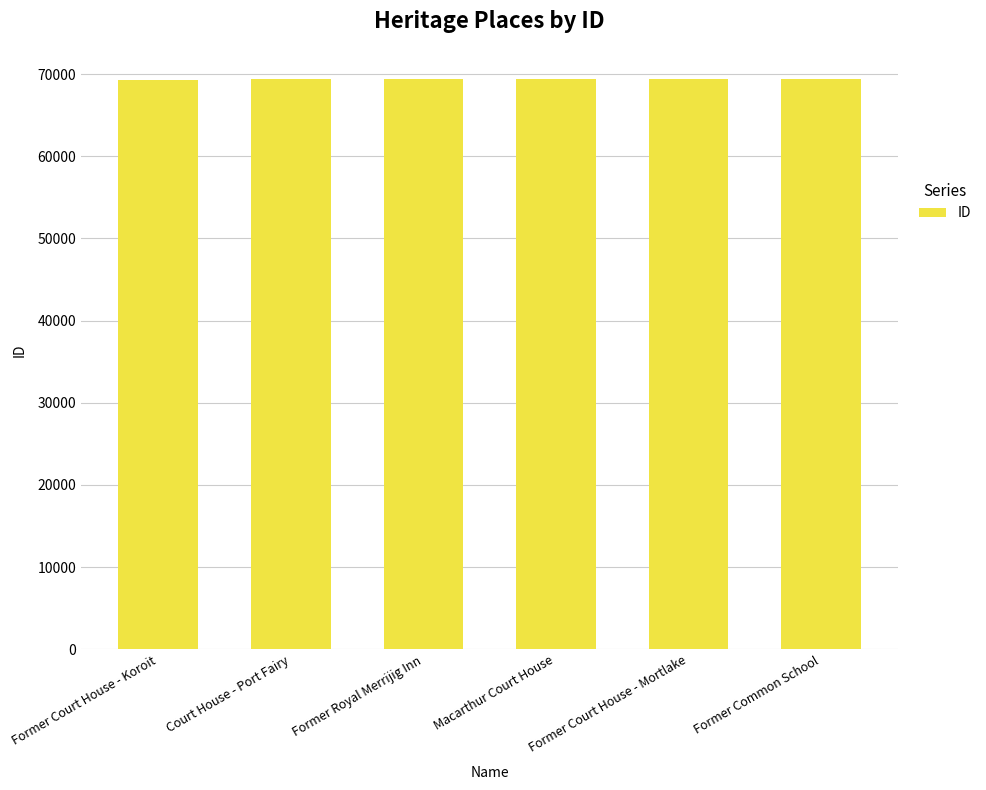

Count the number of data series in this chart.

1